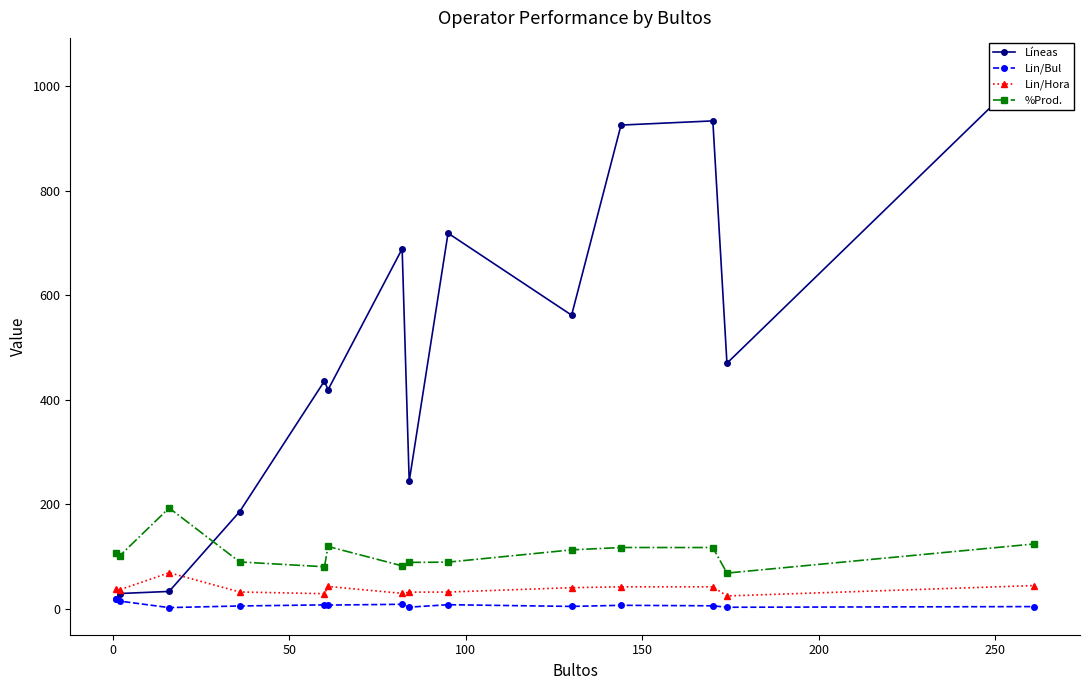

True or false: Lin/Hora has more than 0 interior local peaks.

True